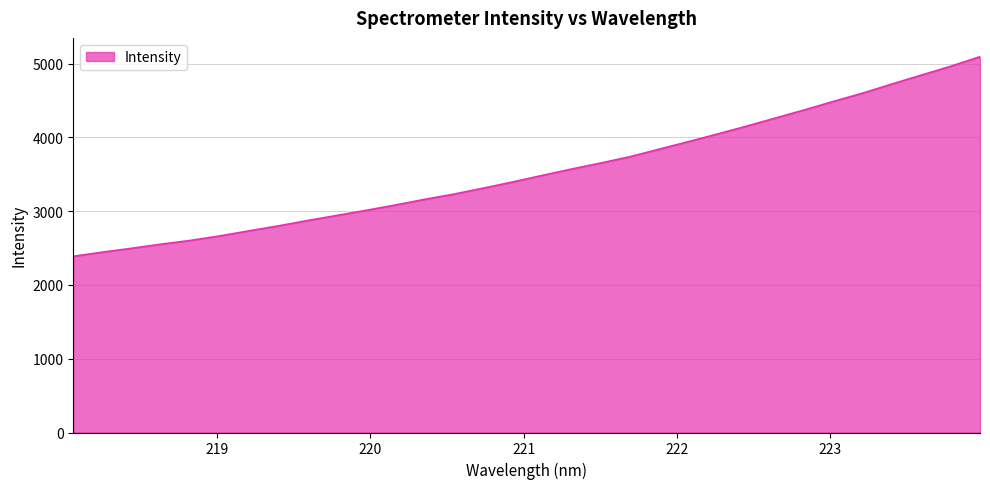

What is the maximum value shown in the chart?

5094.1